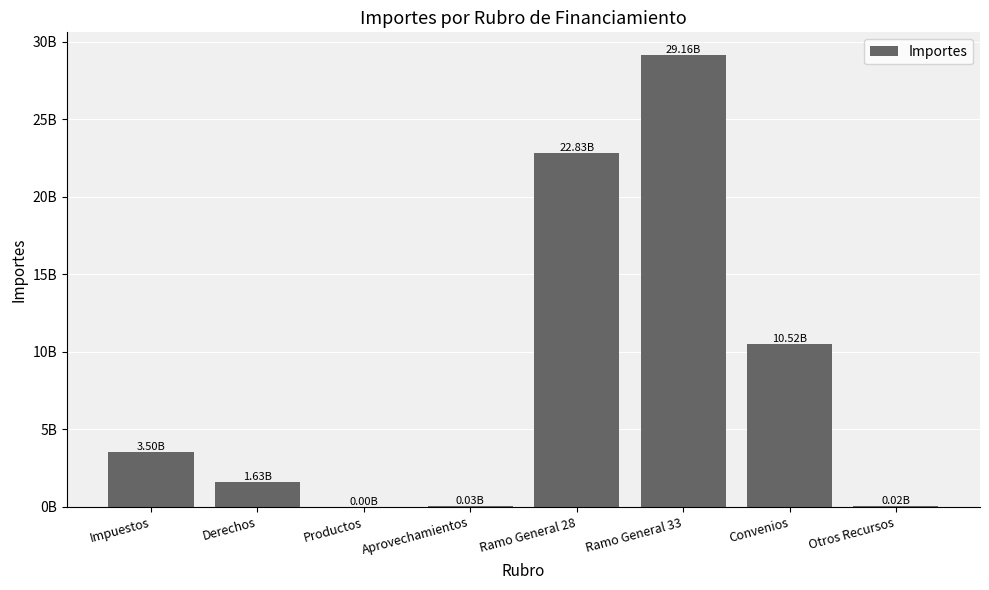

Are the bars horizontal?

No